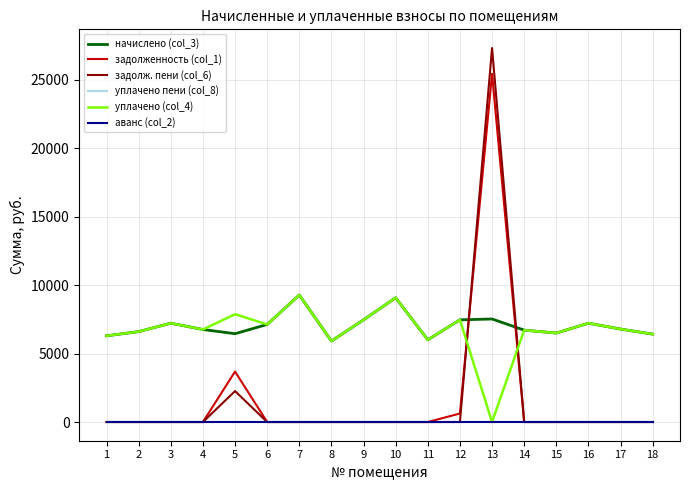

How many intersections are there between задолженность (col_1) and задолж. пени (col_6)?

1